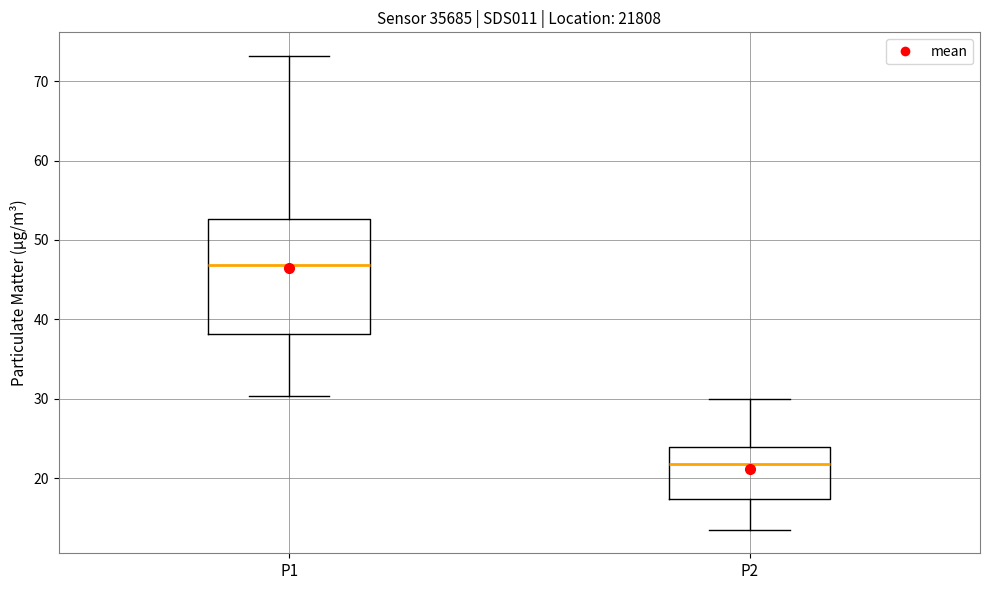

Where does the upper whisker of the box for P1 end on the y-axis? The values are not printed on the chart, so give them approximately, as read against the axis.

73